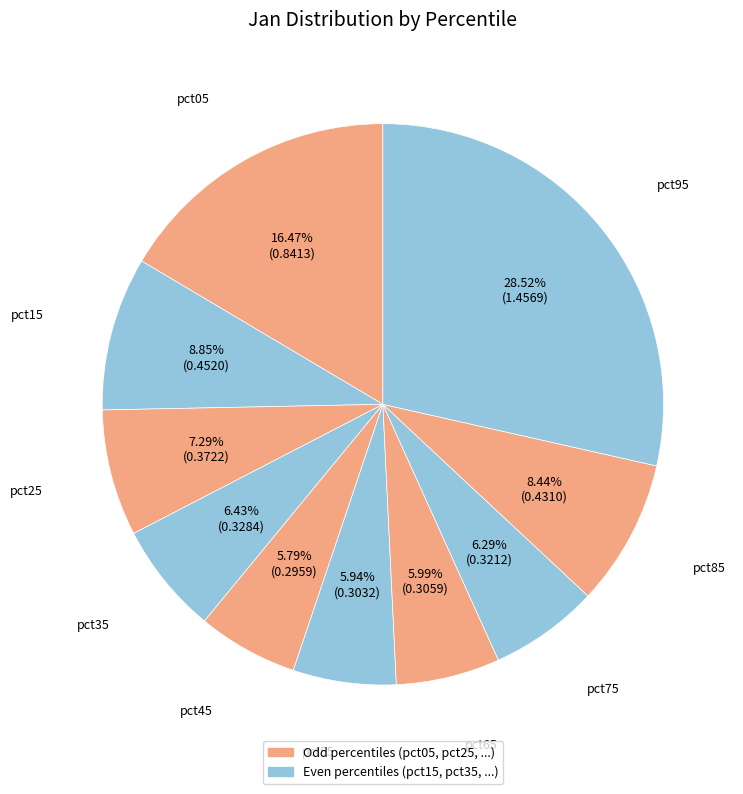

How many segments does this pie chart have?

10